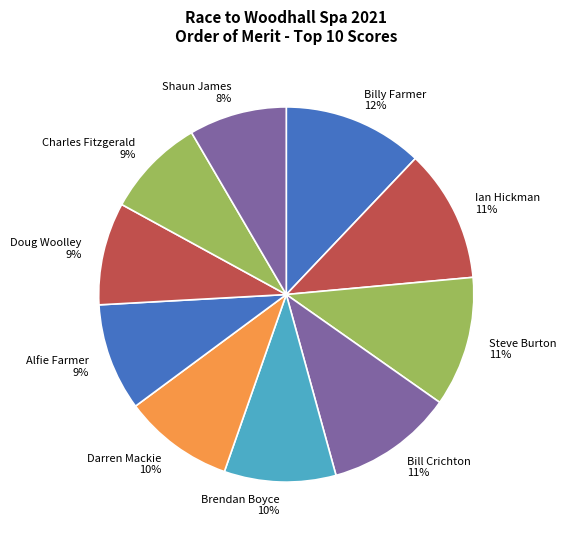

Which has a higher value, Brendan Boyce or Bill Crichton?

Bill Crichton